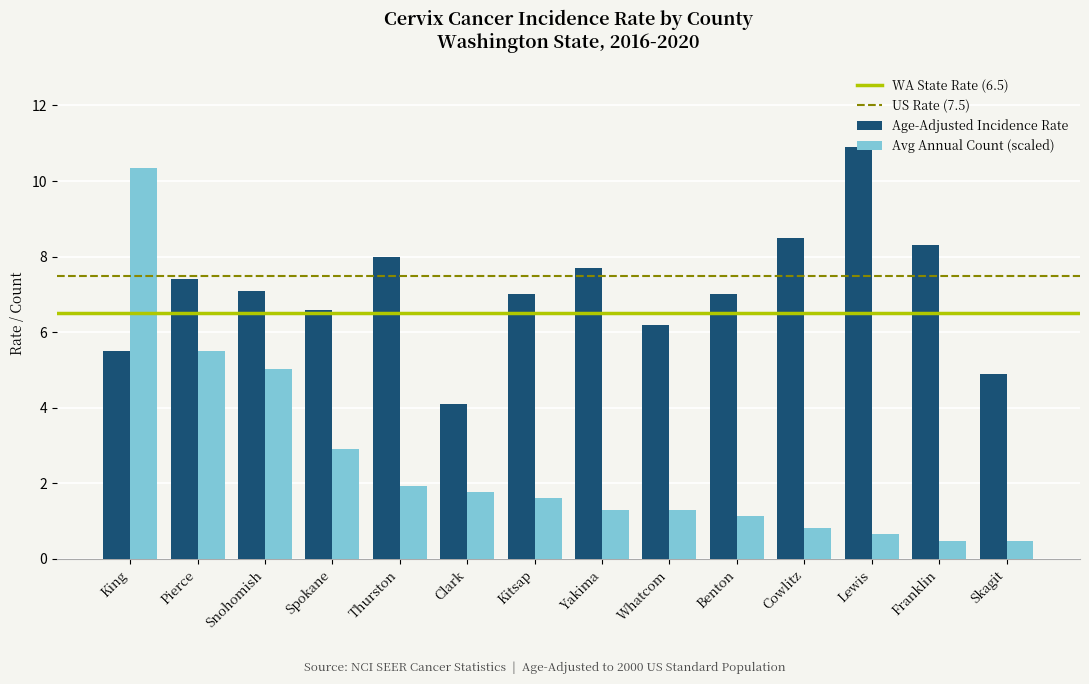

Where does the Avg Annual Count (scaled) series first go above 1?

King